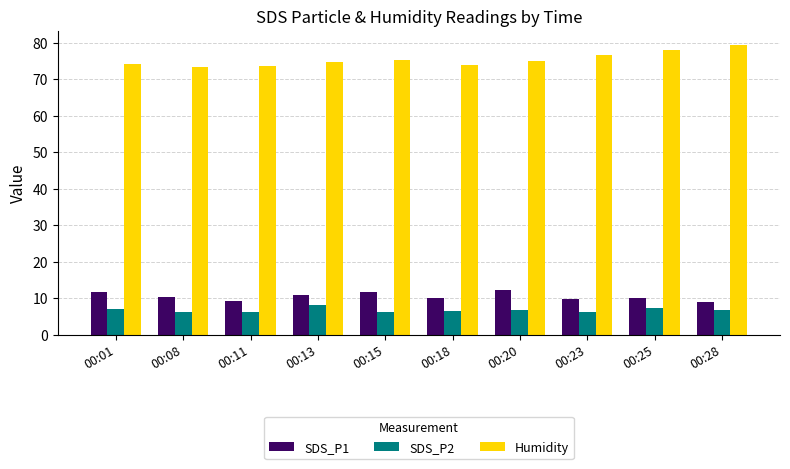

Does the chart contain stacked bars?

No